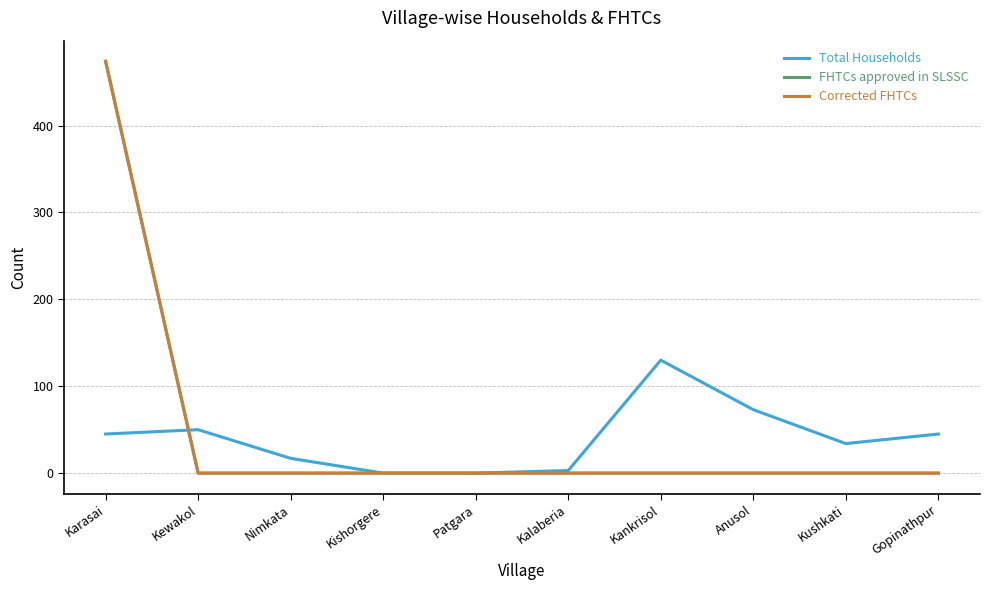

Is this an area chart (filled region under the line)?

No